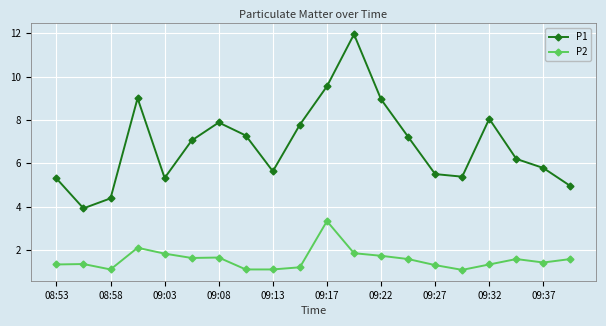

What is the lowest value of the P2 series?

1.1